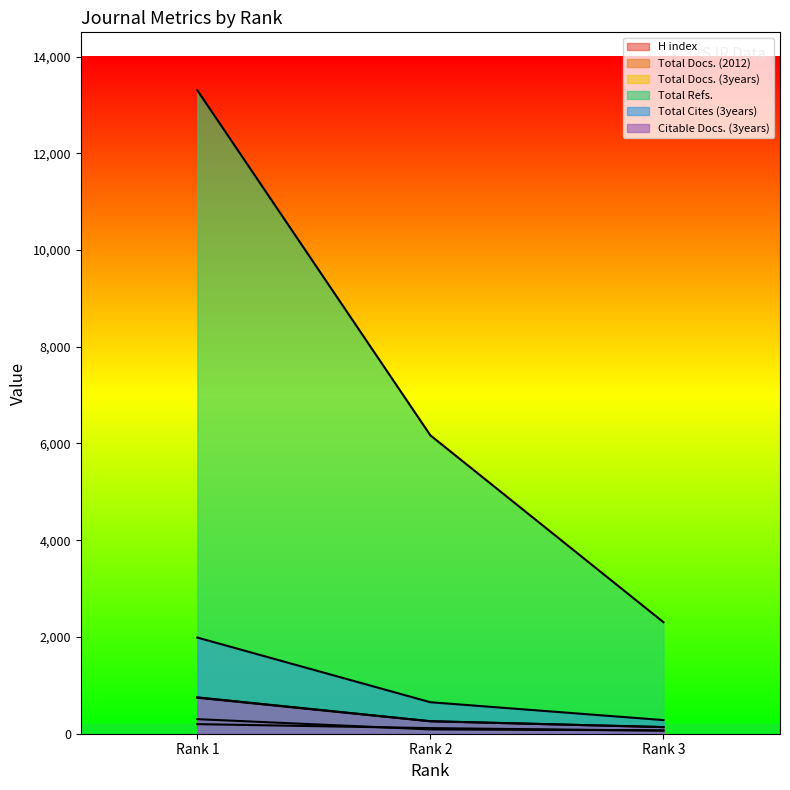

Reading right to left, what are all the values shown in this chart?

H index: 63	116	198
Total Docs. (2012): 70	89	301
Total Docs. (3years): 137	259	752
Total Refs.: 2305	6168	13303
Total Cites (3years): 282	651	1988
Citable Docs. (3years): 137	257	744